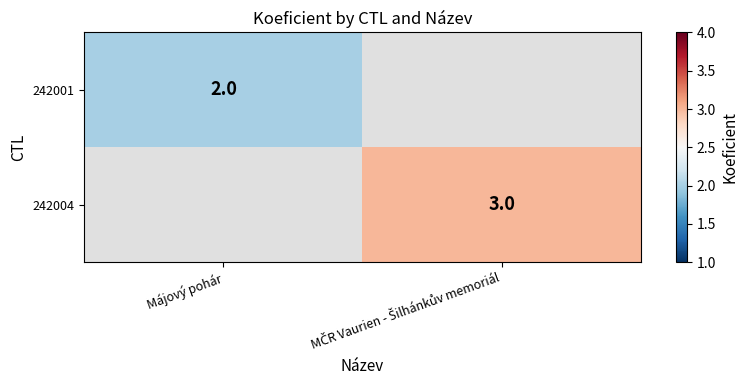

Rank the categories by 242004 value from highest to lowest.

Májový pohár, MČR Vaurien - Šilhánkův memoriál